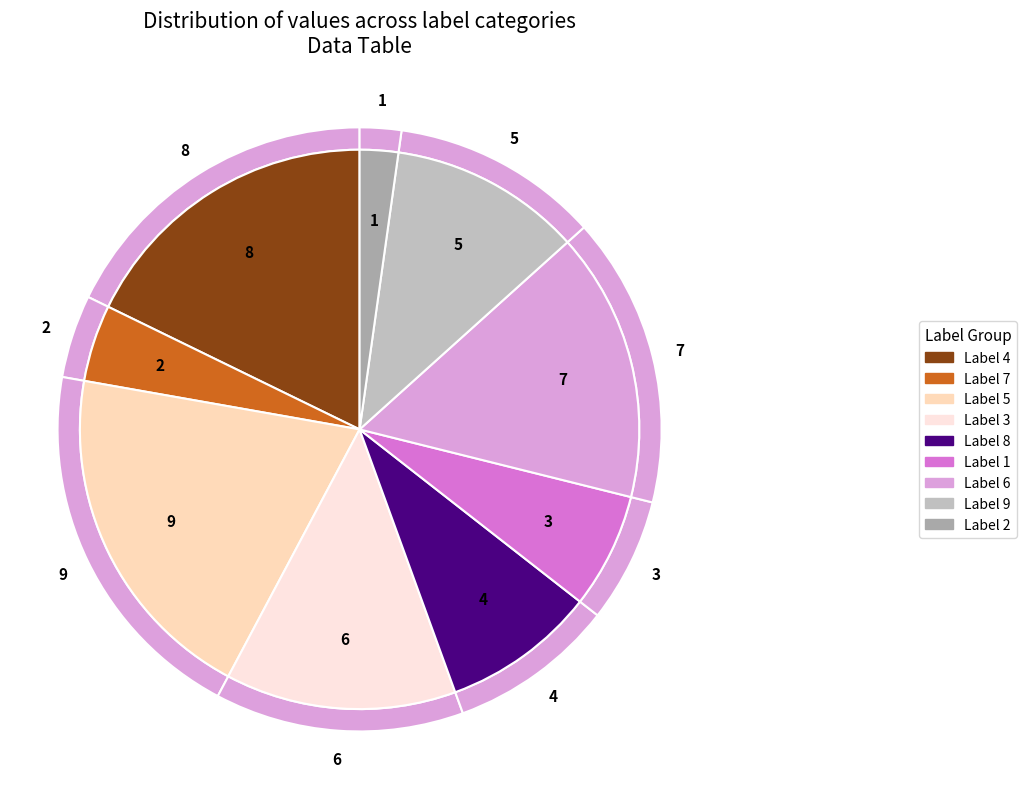

To the nearest percent, what portion does 2 represent?

2%